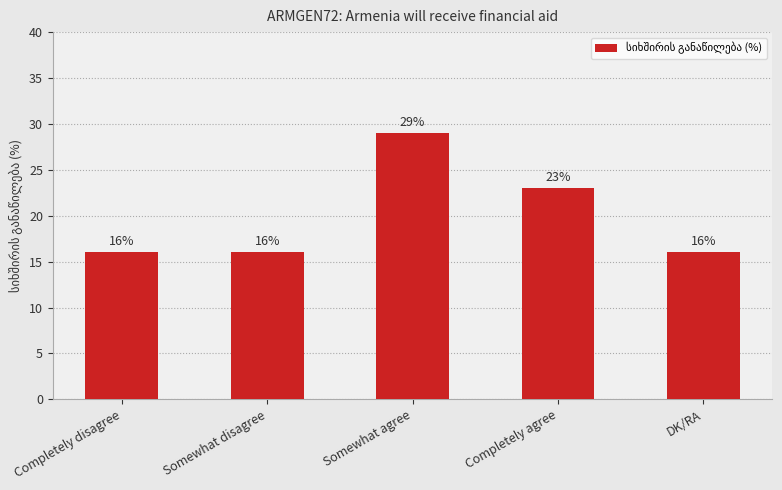

Which has a higher value, Completely agree or Somewhat disagree?

Completely agree